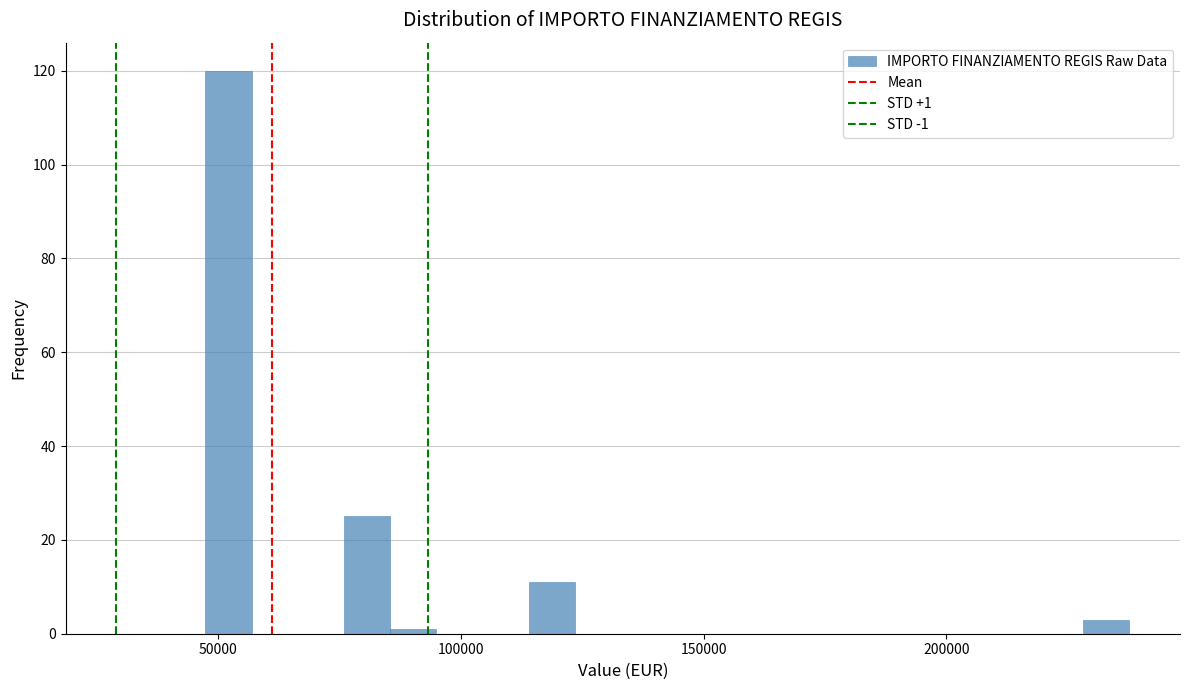

Read against the x-axis, roughly where is the centre of the tallest bar?

50000